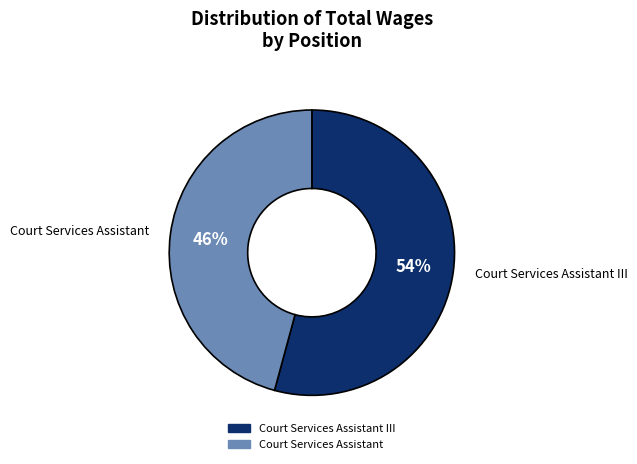

To the nearest percent, what is the difference between the largest and smallest slice percentages?

8%